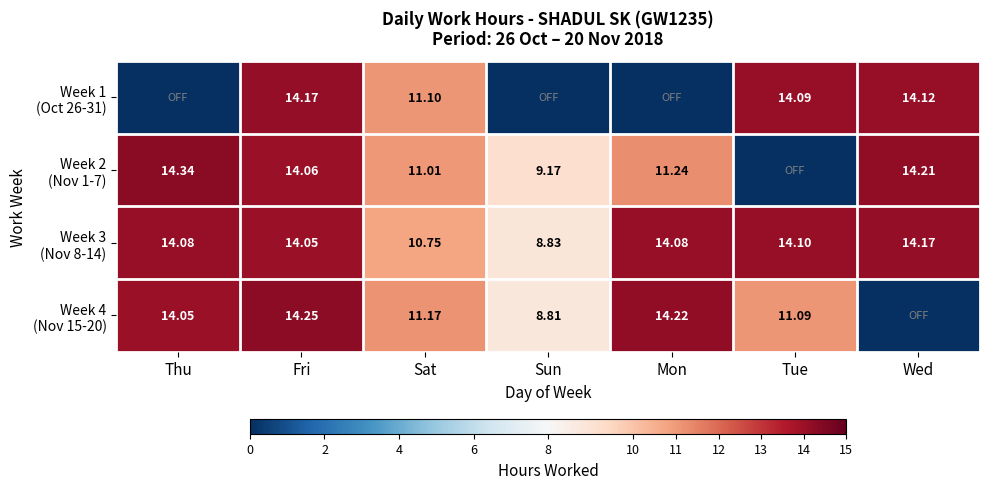

What is the difference between the second highest and minimum values in the Week 3 (Nov 8-14) series?

5.3